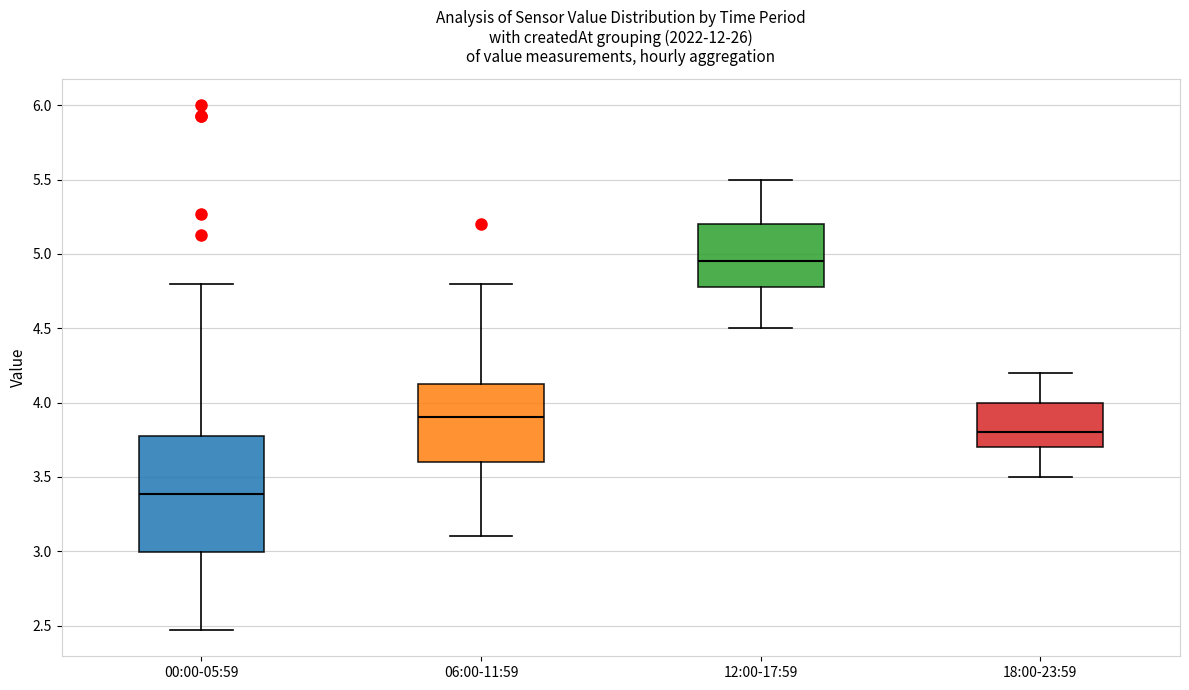

Which box has the lowest median line?

00:00-05:59